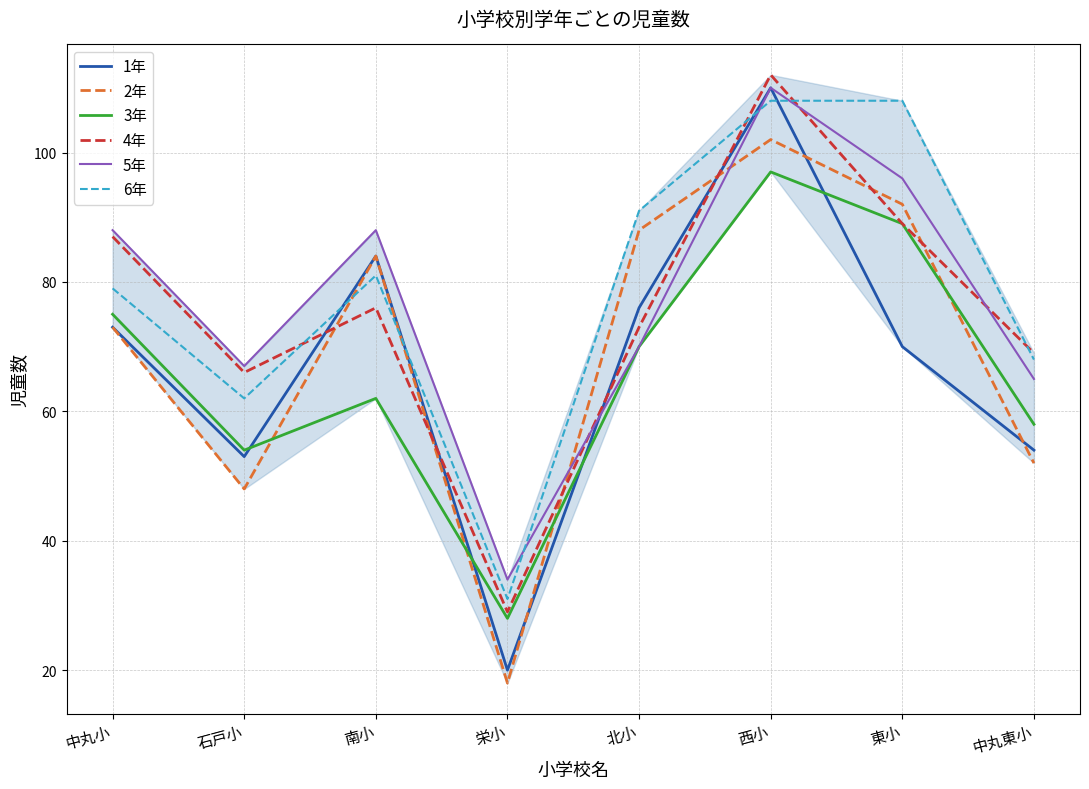

What is the sum of all 1年 values?

540